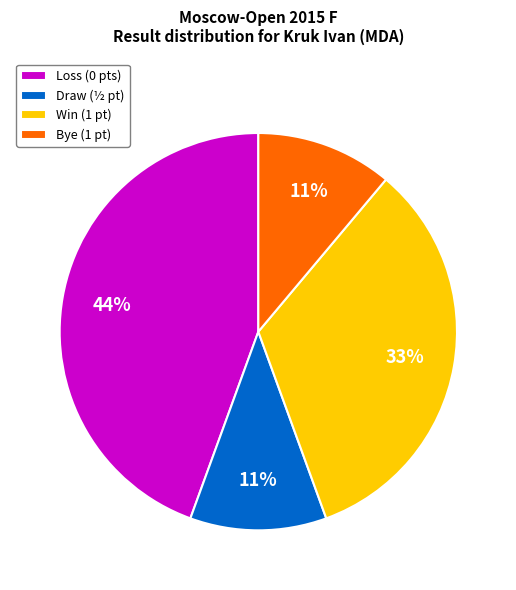

How many segments does this pie chart have?

4